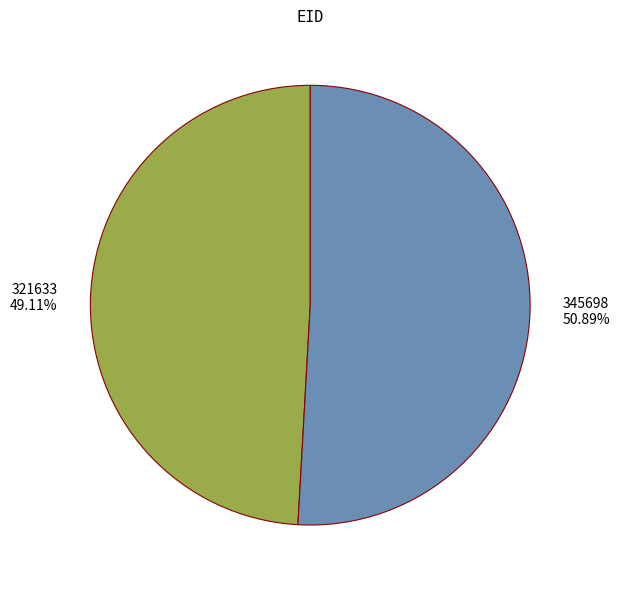

Which has a higher value, 345698 or 321633?

345698